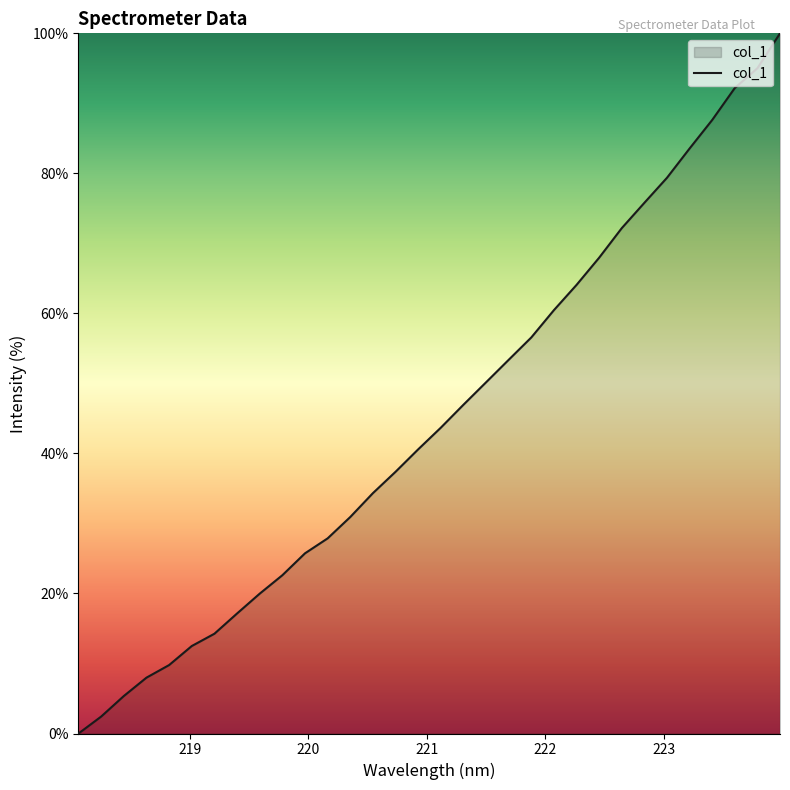

Does the chart display data point markers on the line(s)?

No